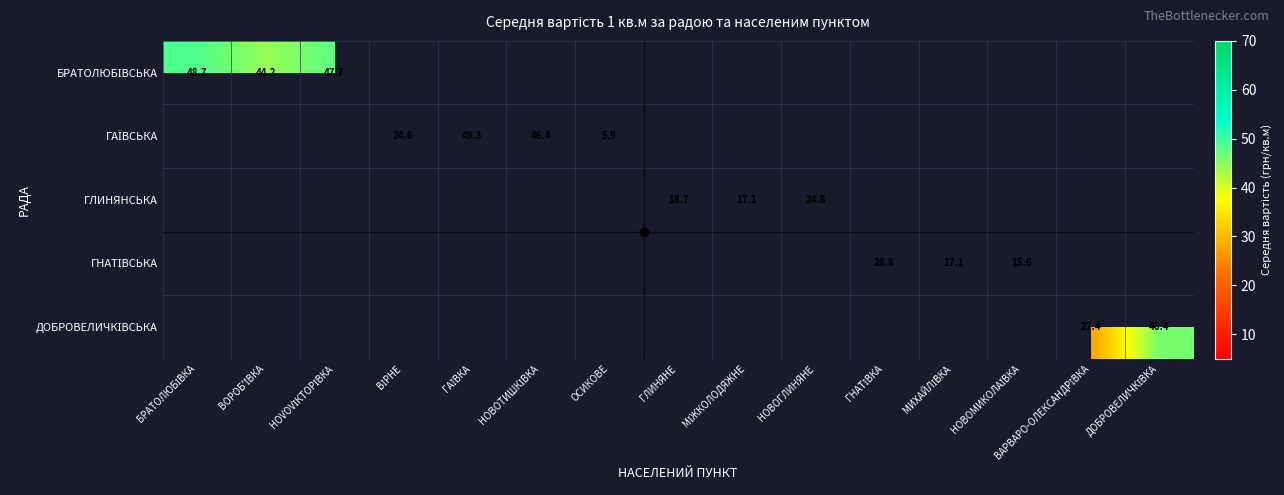

How many values in ГНАТІВСЬКА are above zero?

3